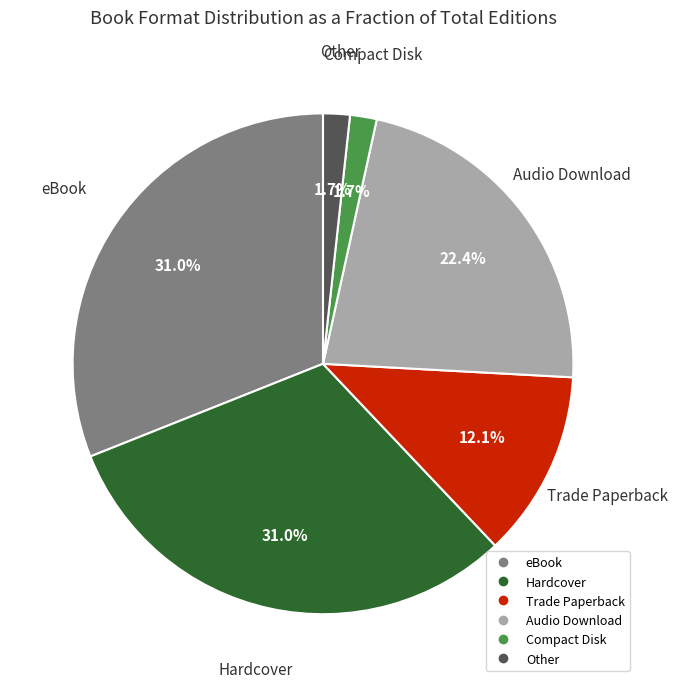

Which has a higher value, Audio Download or Hardcover?

Hardcover